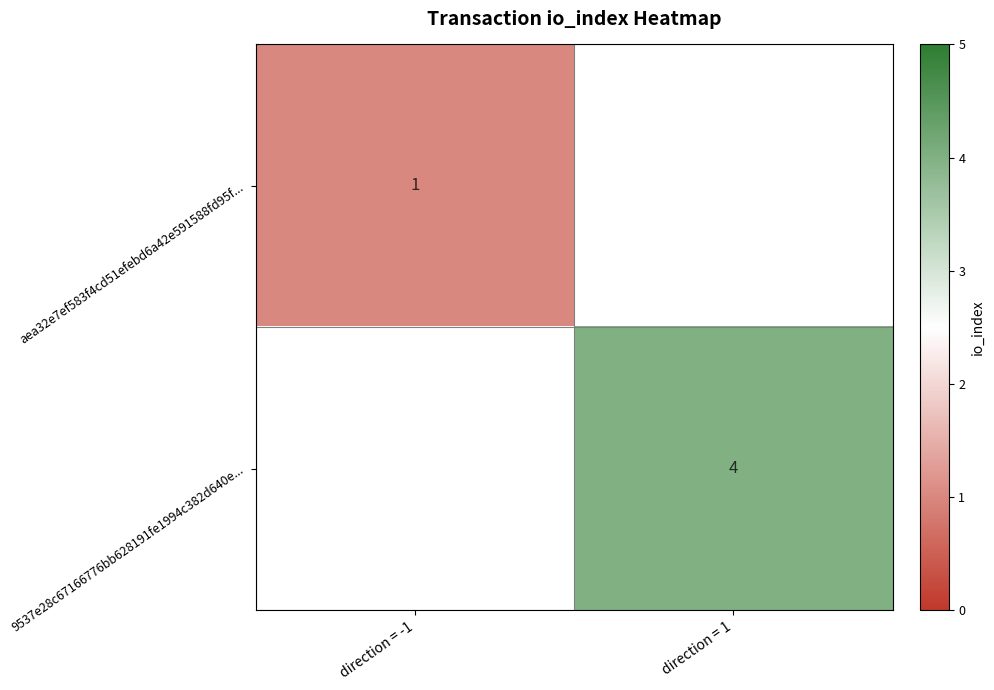

Is it true that 9537e28c67166776bb628191fe1994c382d640e... equals 1.8 at direction = 1?

False